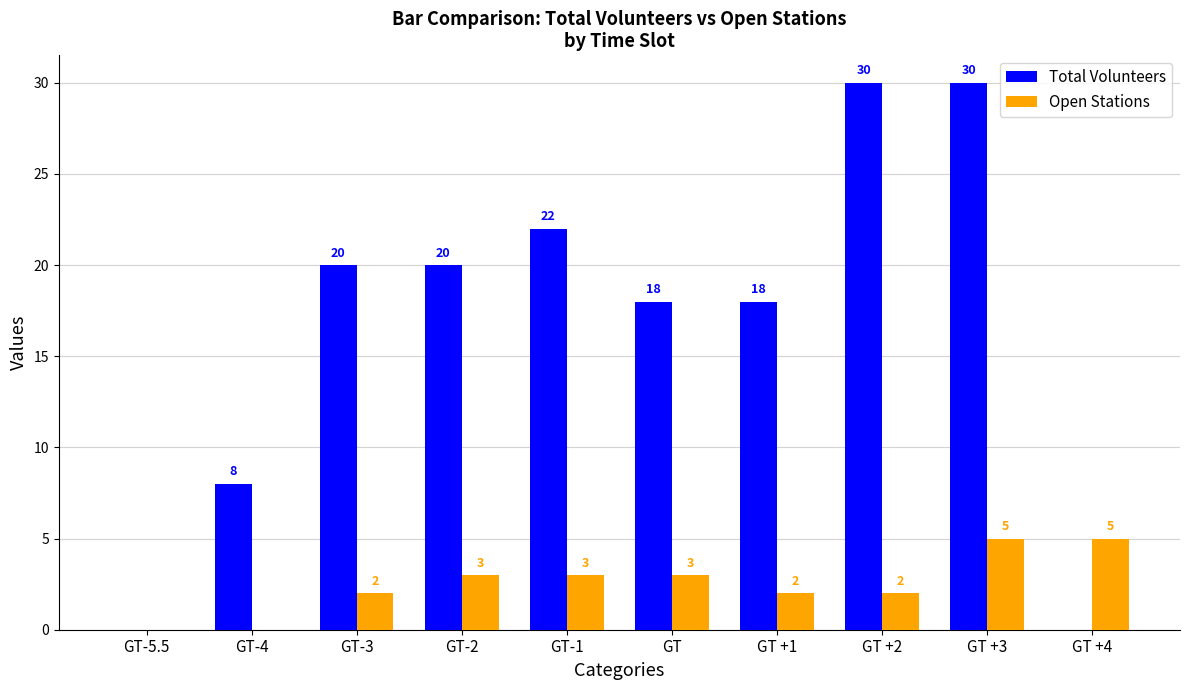

What are all the series names shown in the legend?

Total Volunteers, Open Stations